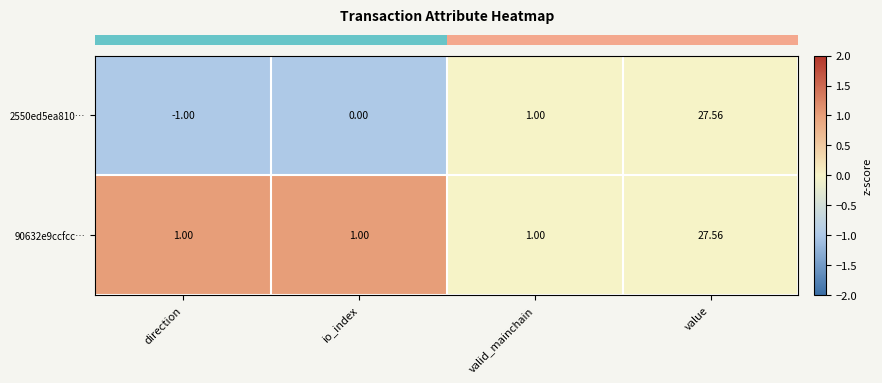

List the labels in order of 2550ed5ea810… value, smallest first.

direction, io_index, valid_mainchain, value